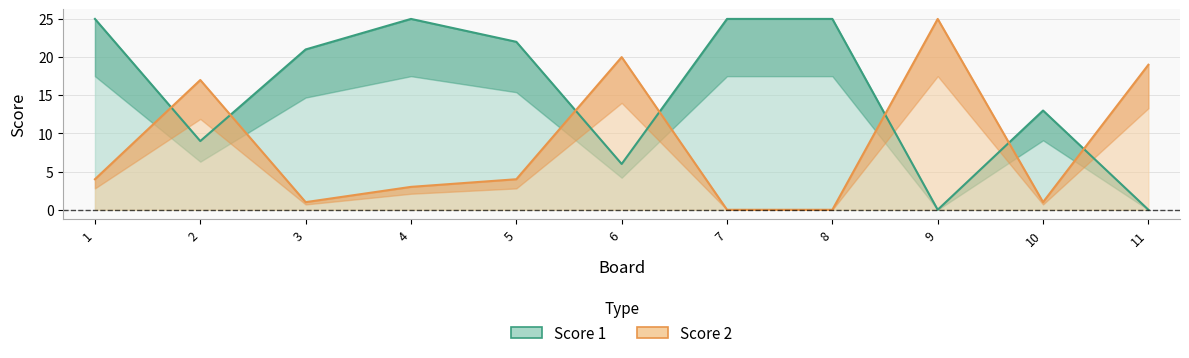

True or false: Score 2 has more than 1 interior local peaks.

True